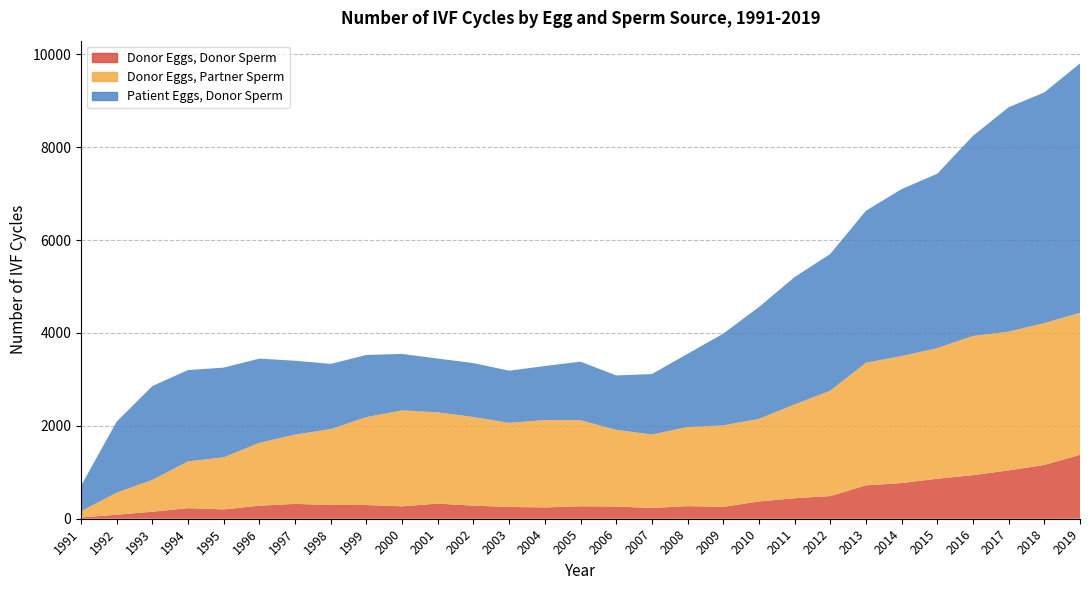

Reading right to left, what are all the values shown in this chart?

Donor Eggs, Donor Sperm: 1375	1158	1041	938	861	769	719	488	442	372	256	271	232	263	269	243	254	282	326	267	295	296	320	281	201	228	151	87	27
Donor Eggs, Partner Sperm: 3058	3053	2987	2996	2812	2733	2640	2269	2019	1777	1754	1704	1581	1651	1851	1882	1810	1908	1964	2066	1893	1634	1490	1354	1121	1007	685	476	134
Patient Eggs, Donor Sperm: 5368	4967	4830	4309	3754	3594	3271	2943	2741	2408	1974	1575	1301	1171	1262	1162	1123	1160	1158	1215	1338	1403	1591	1812	1931	1966	2020	1529	548